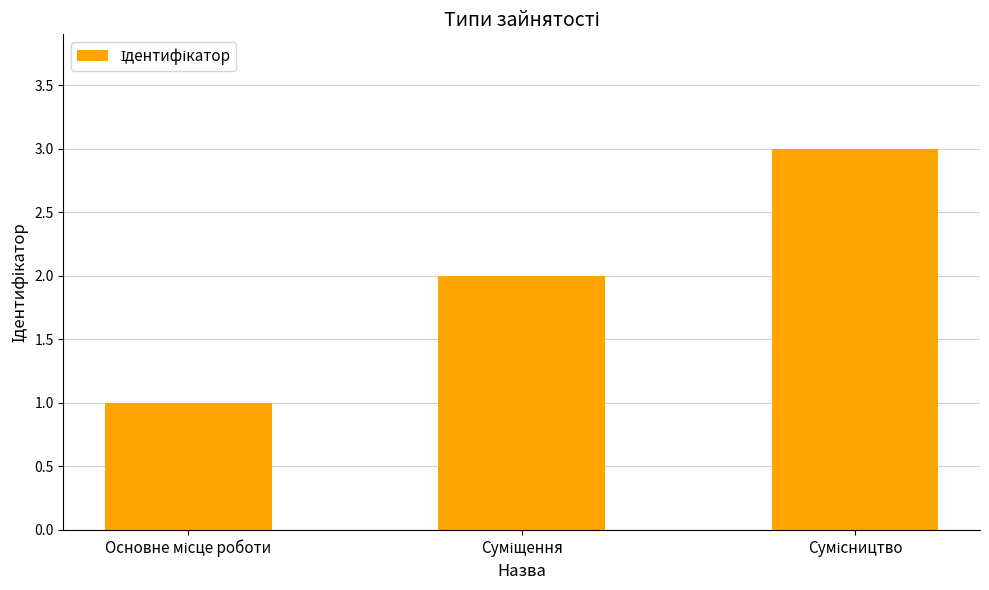

What is the maximum value shown in the chart?

3